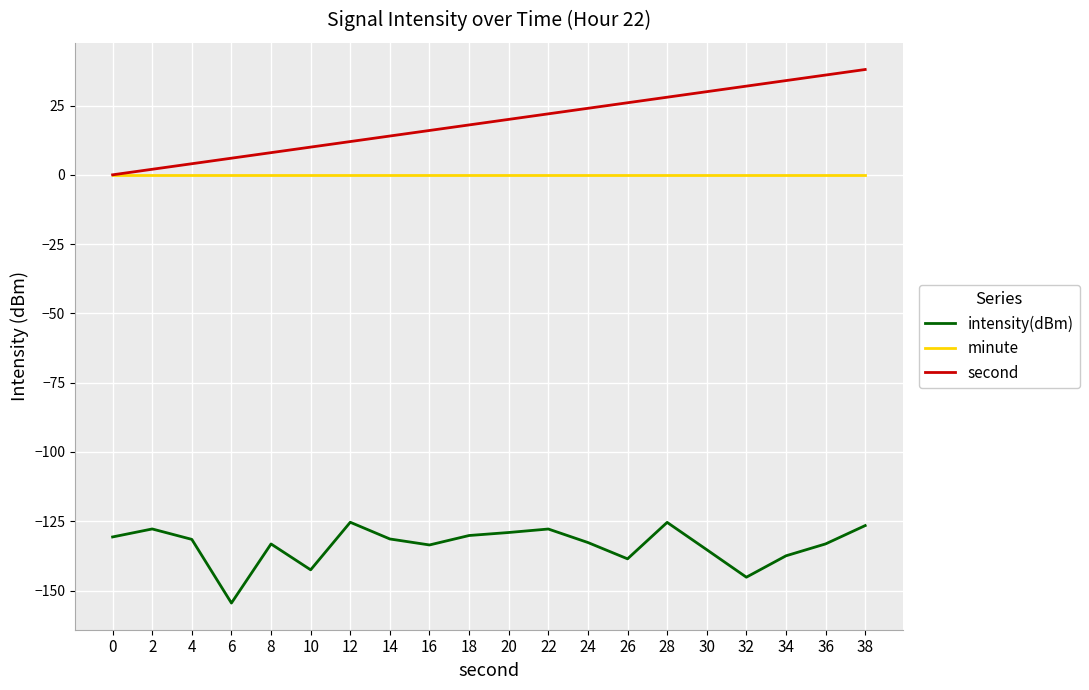

What is the spread (max minus min) of values at 16?

149.6